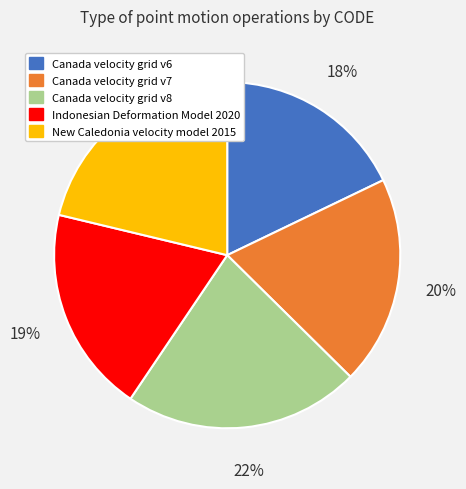

The Canada velocity grid v8 slice represents 22% of the pie. True or false?

True